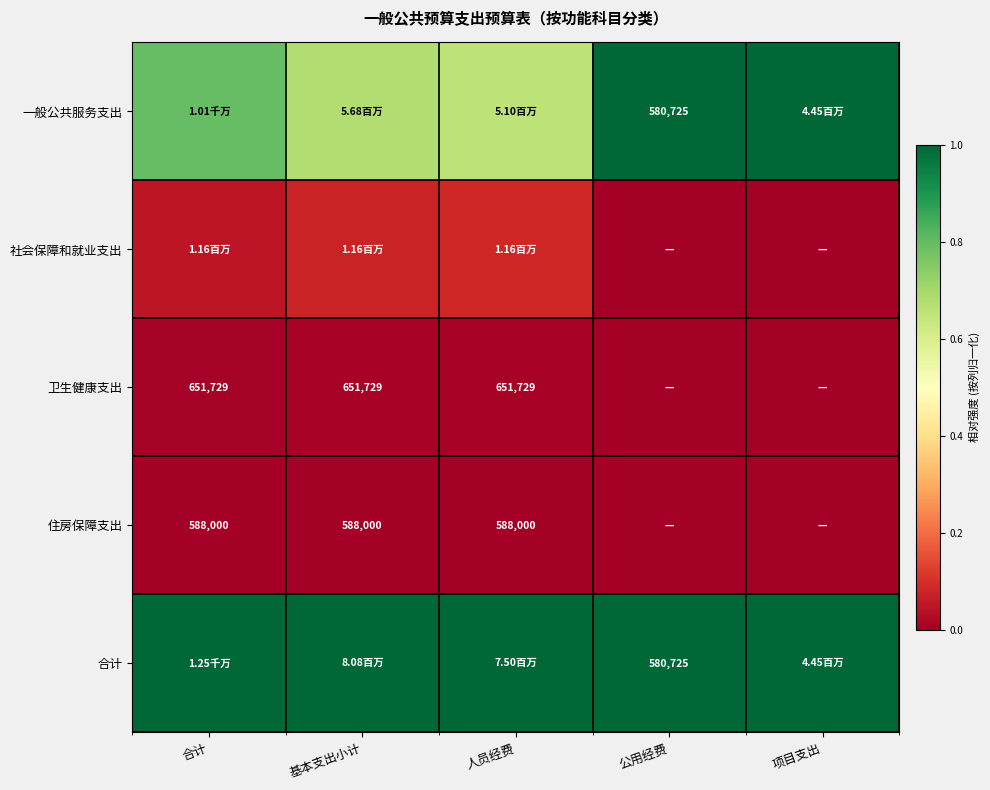

At how many categories does at least one series exceed 0?

5